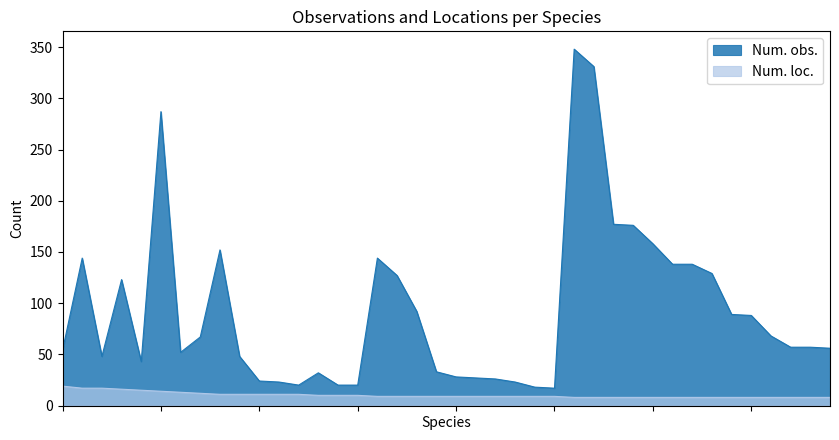

What is the difference between the Num. loc. values at Hook-streaked Grass-Veneer and Peacock Butterfly?

6